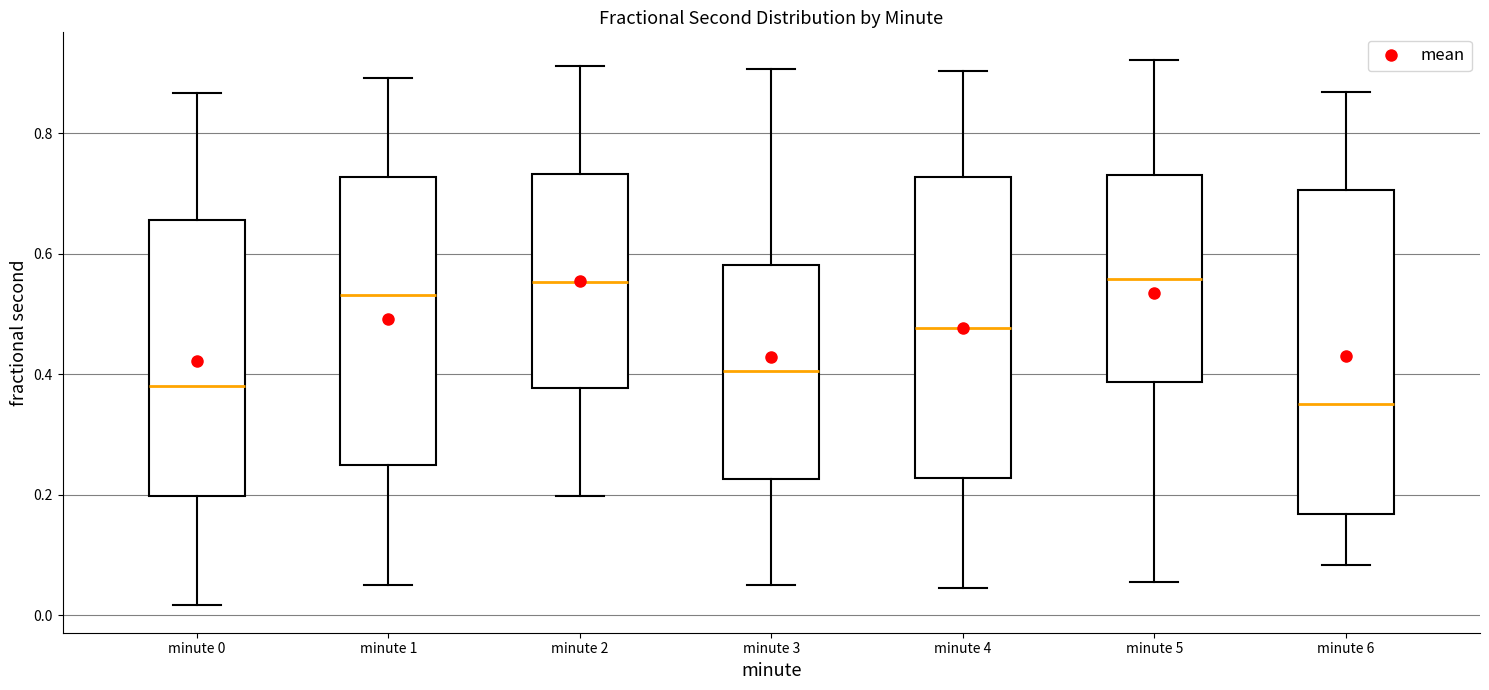

Which box's median line is the lowest?

minute 6